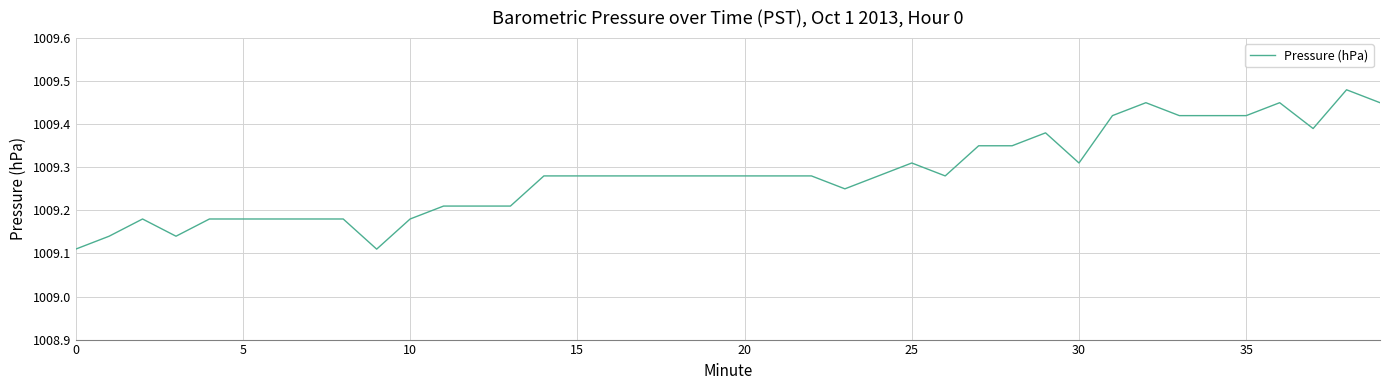

What is the difference between the maximum and minimum values?

0.4